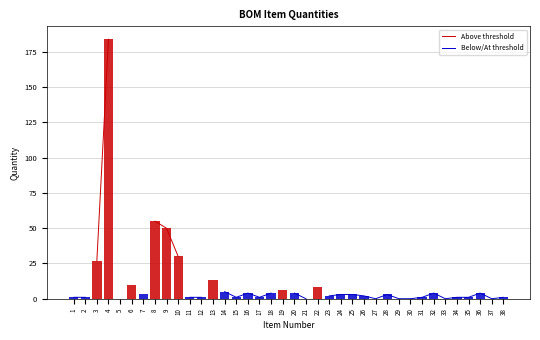

How many values in Above threshold are above zero?

9